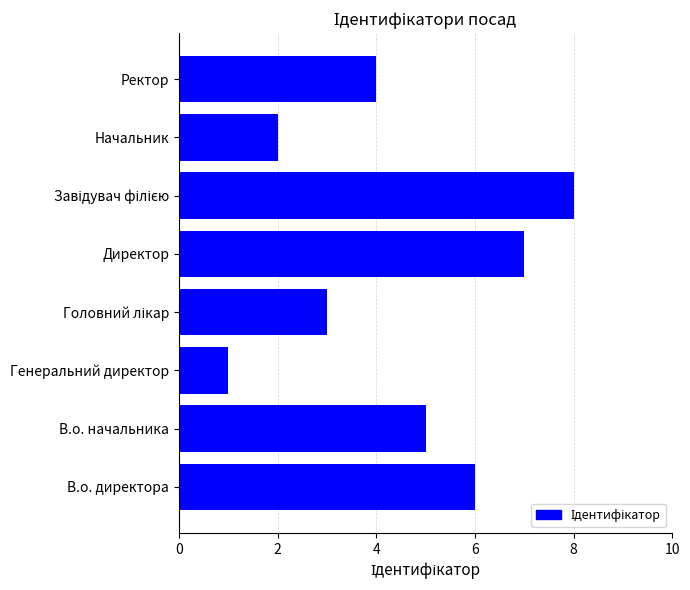

How many values are below 5?

4